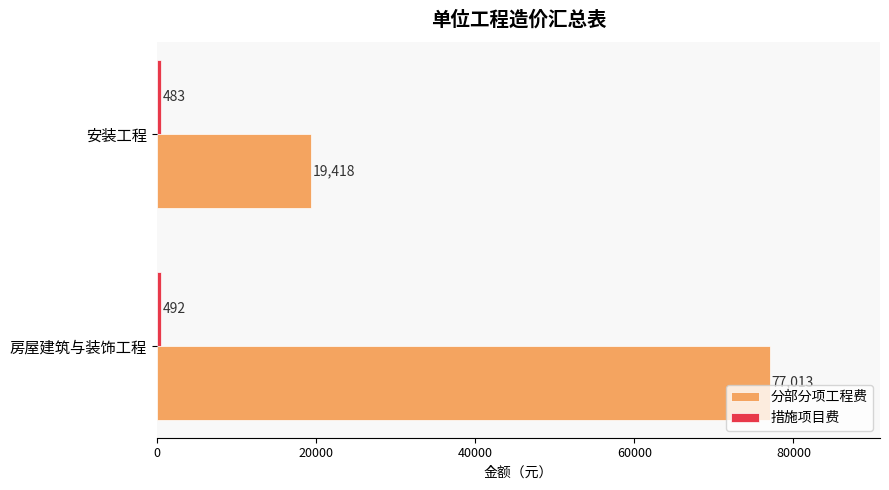

How many data points does each series have?

2